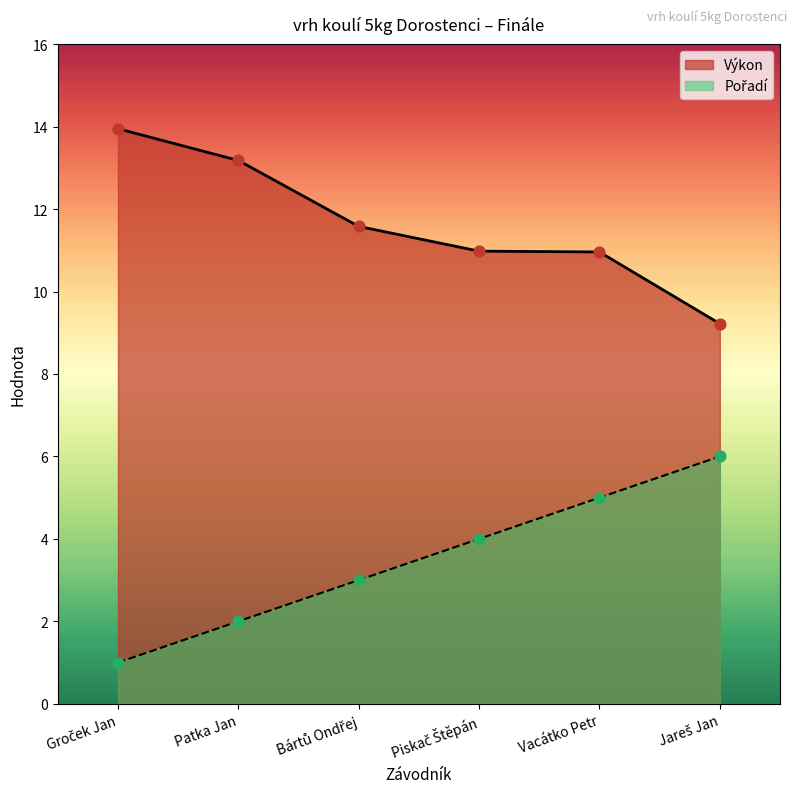

At how many categories does at least one series exceed 9?

6